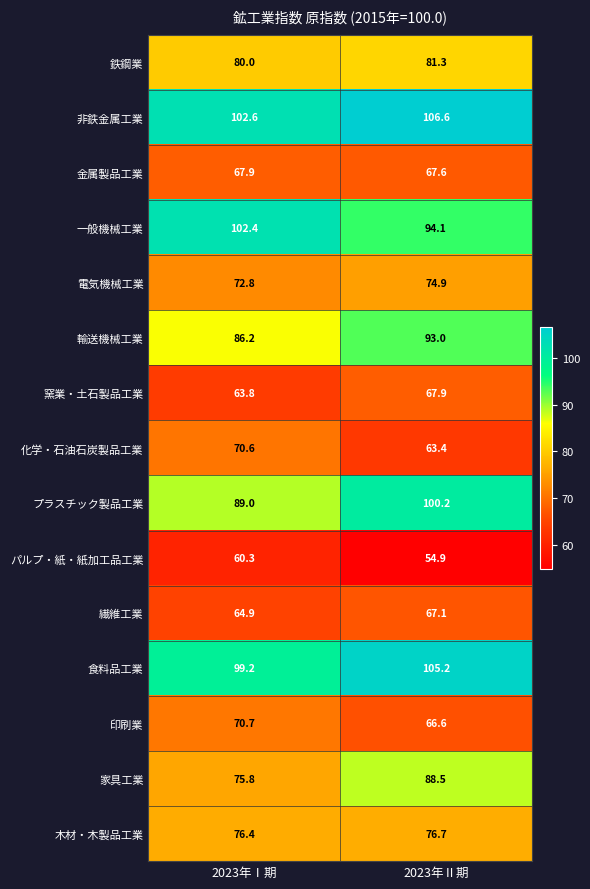

What is the difference between the highest and lowest values at 2023年Ⅰ期?

42.3